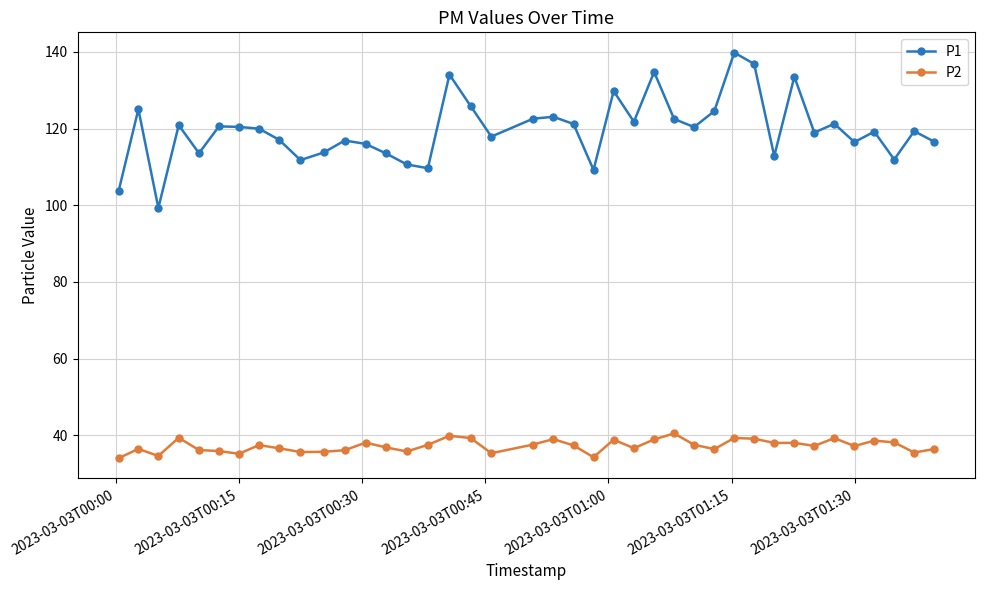

Which series has the largest total across all categories?

P1